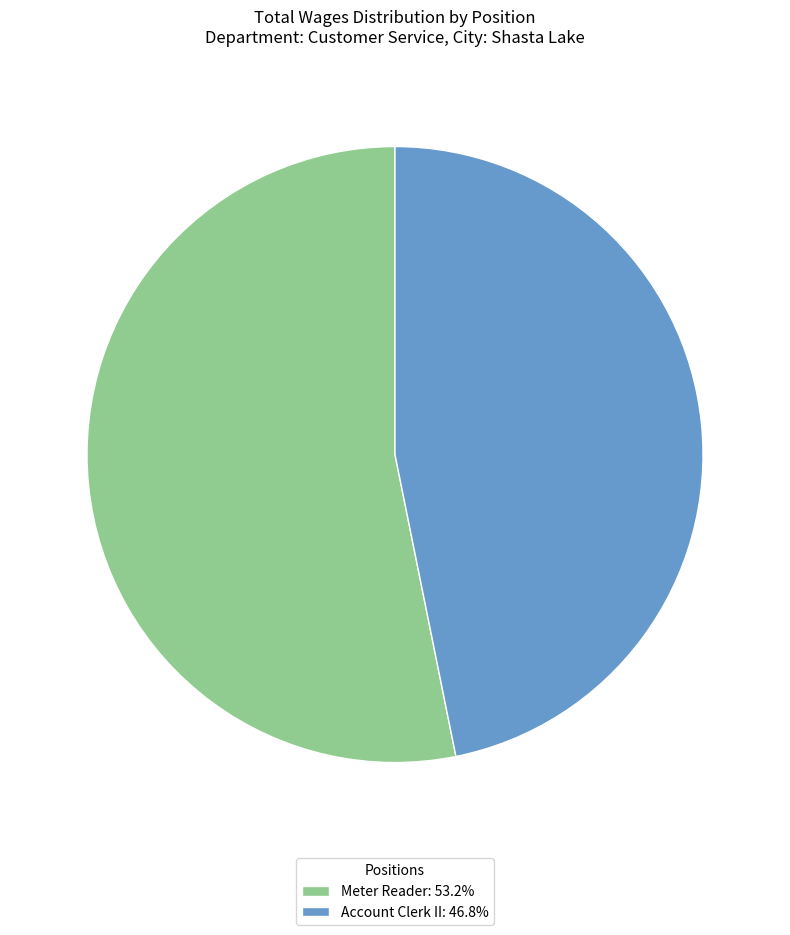

Does any single category account for the majority?

Yes